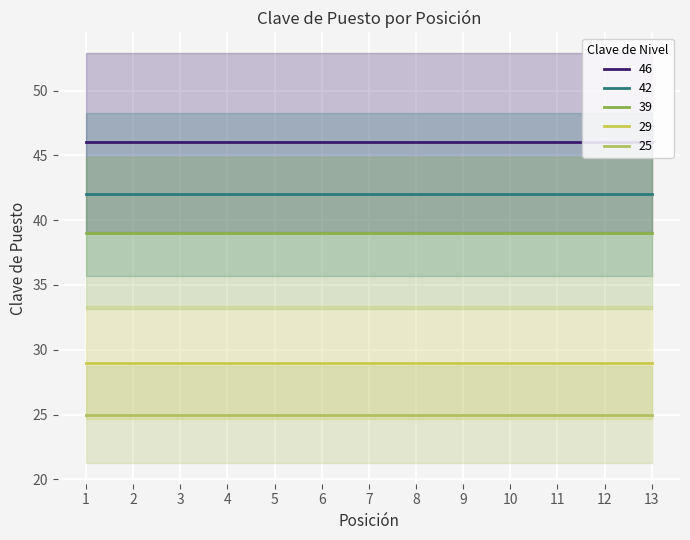

Rank the series at 1 from highest to lowest value.

46, 42, 39, 29, 25